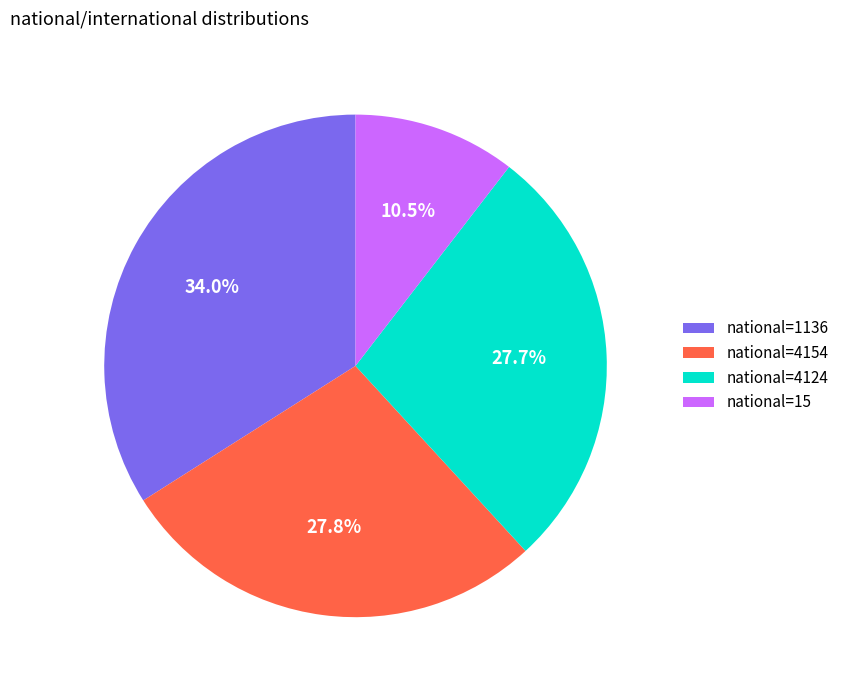

How many segments does this pie chart have?

4